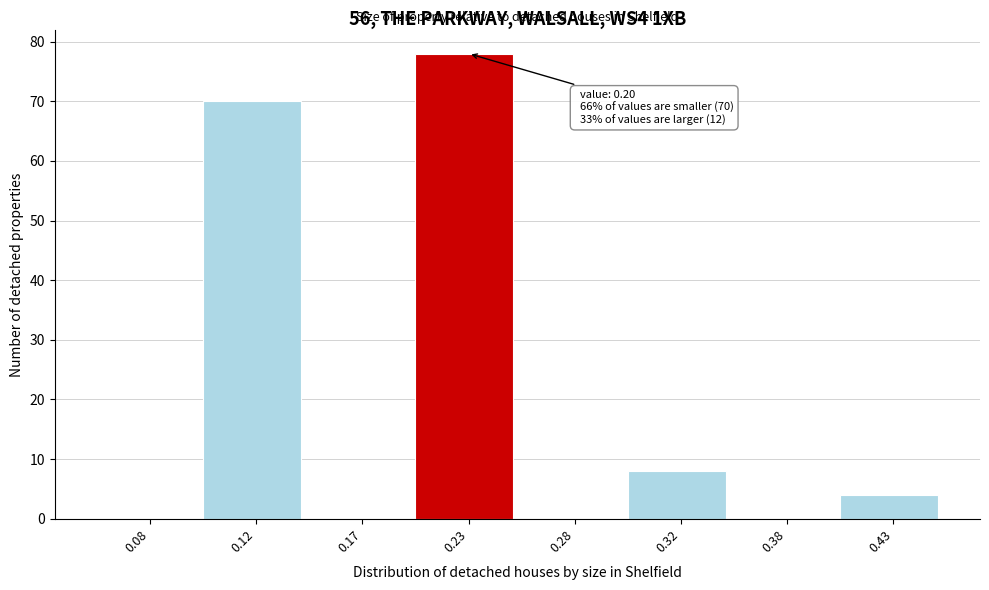

Reading right to left, list all the values displayed in this chart.

0.43=4	0.38=0	0.32=8	0.28=0	0.23=78	0.17=0	0.12=70	0.08=0